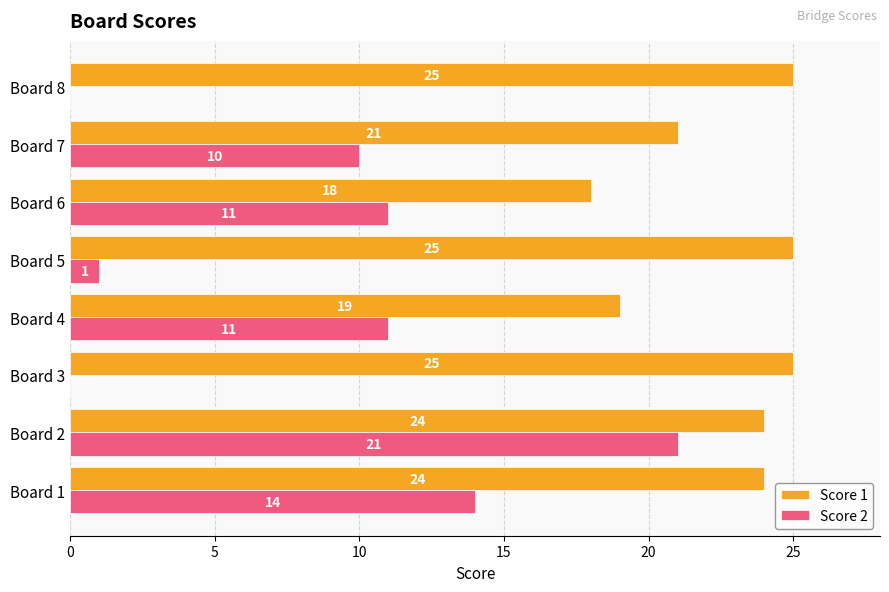

What is the greatest value displayed?

25